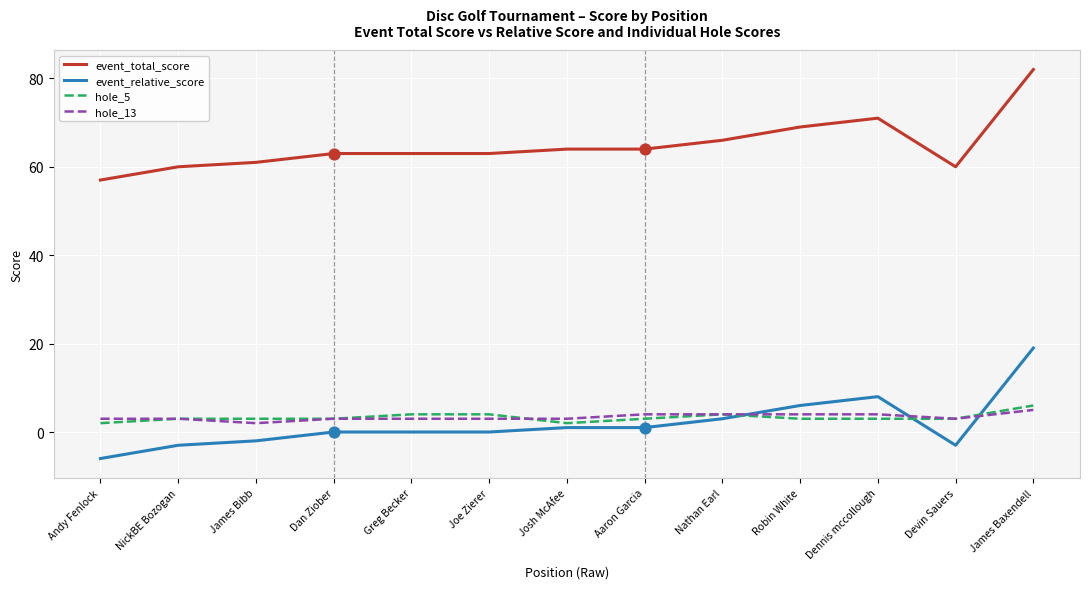

What is the difference between the highest and lowest values at Robin White?

66